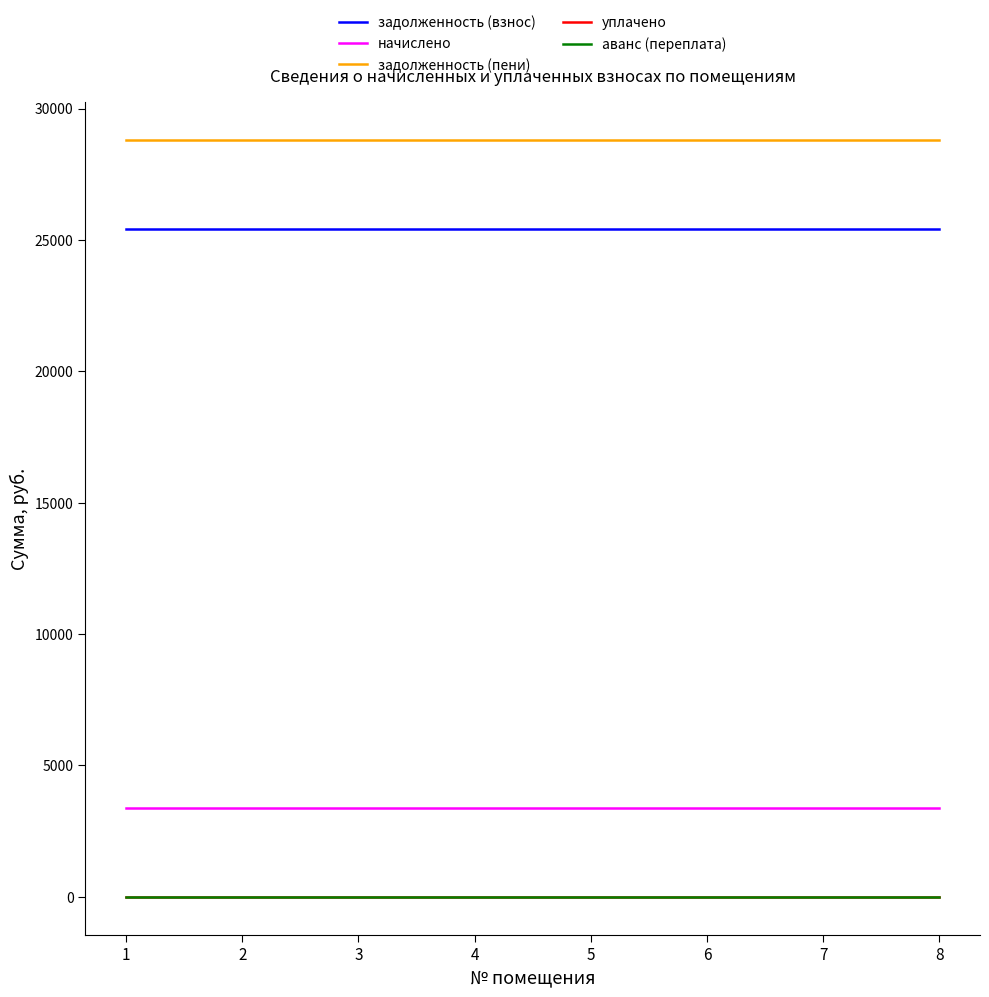

Does the chart have visible grid lines?

No